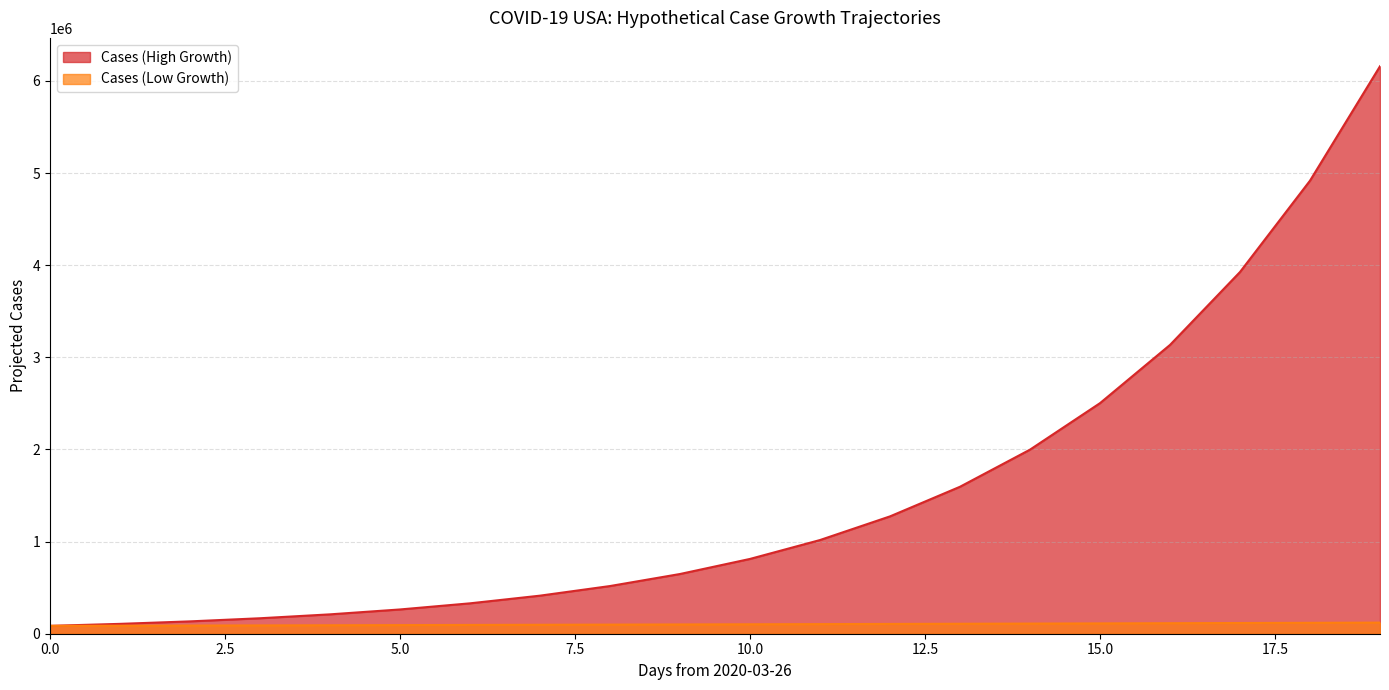

How many lines are shown in the chart?

2